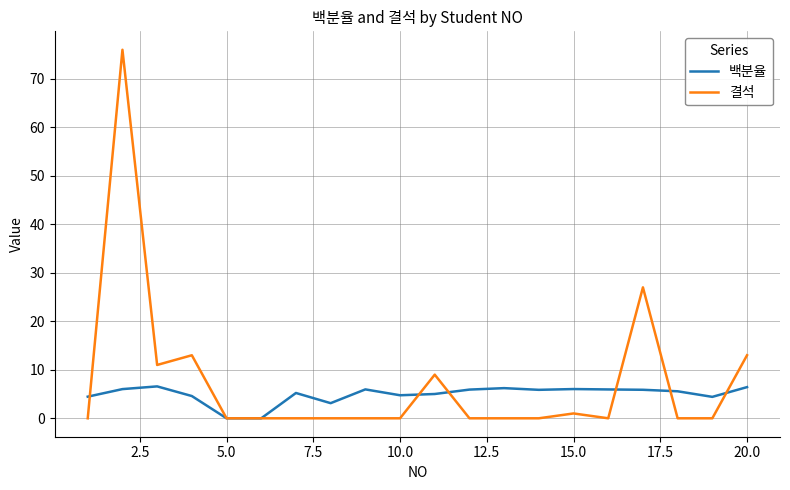

Which series has the largest range (max minus min)?

결석